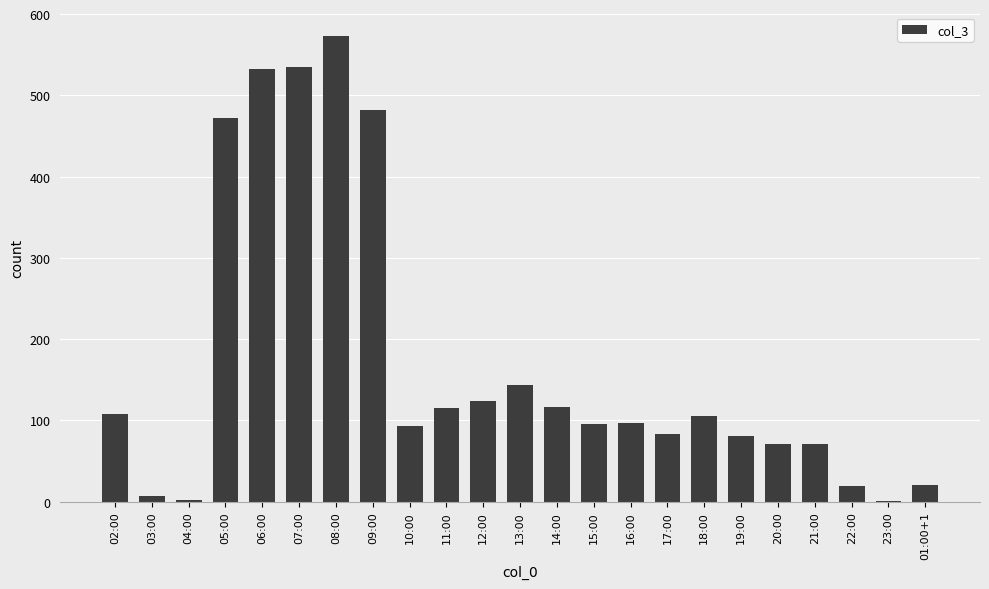

Where is the data nearest to the value 287?

13:00